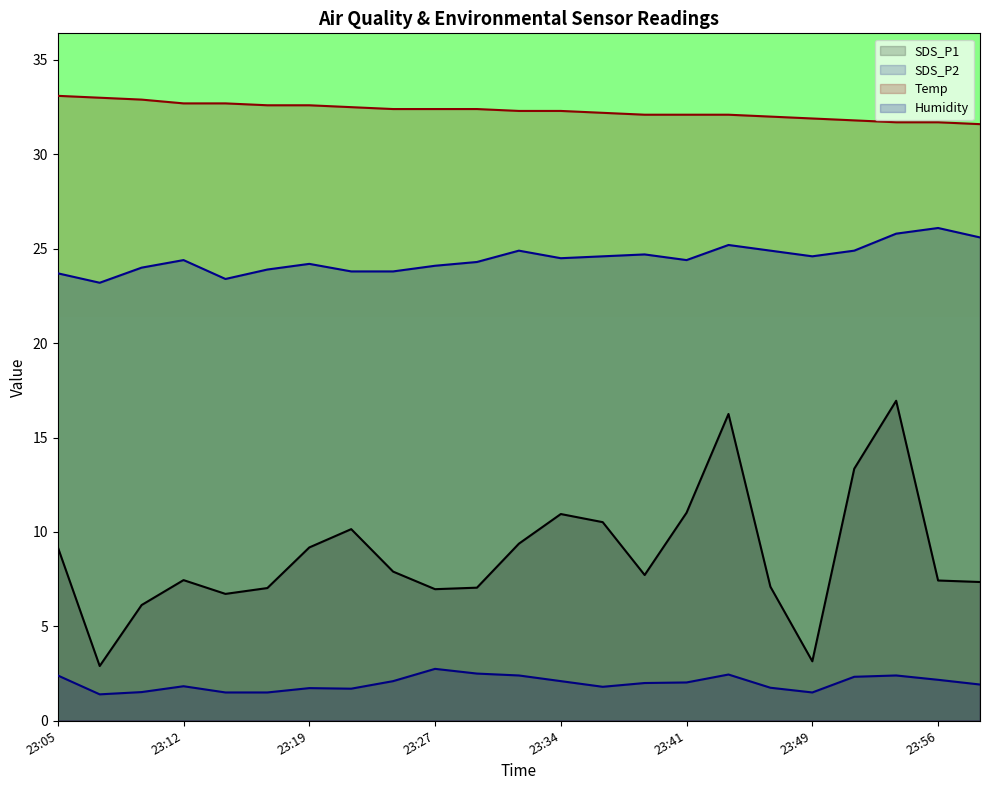

At which category does Humidity reach its first local valley?

23:07